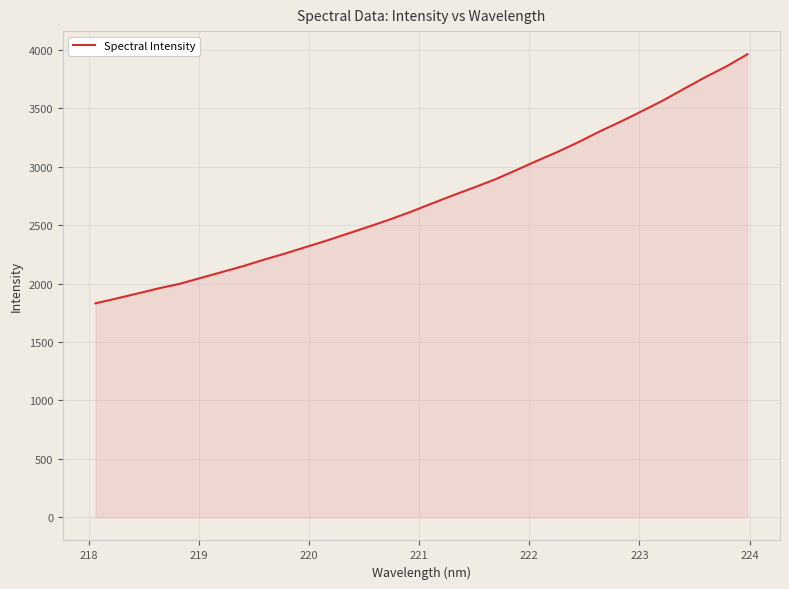

What is the maximum value shown in the chart?

3963.3